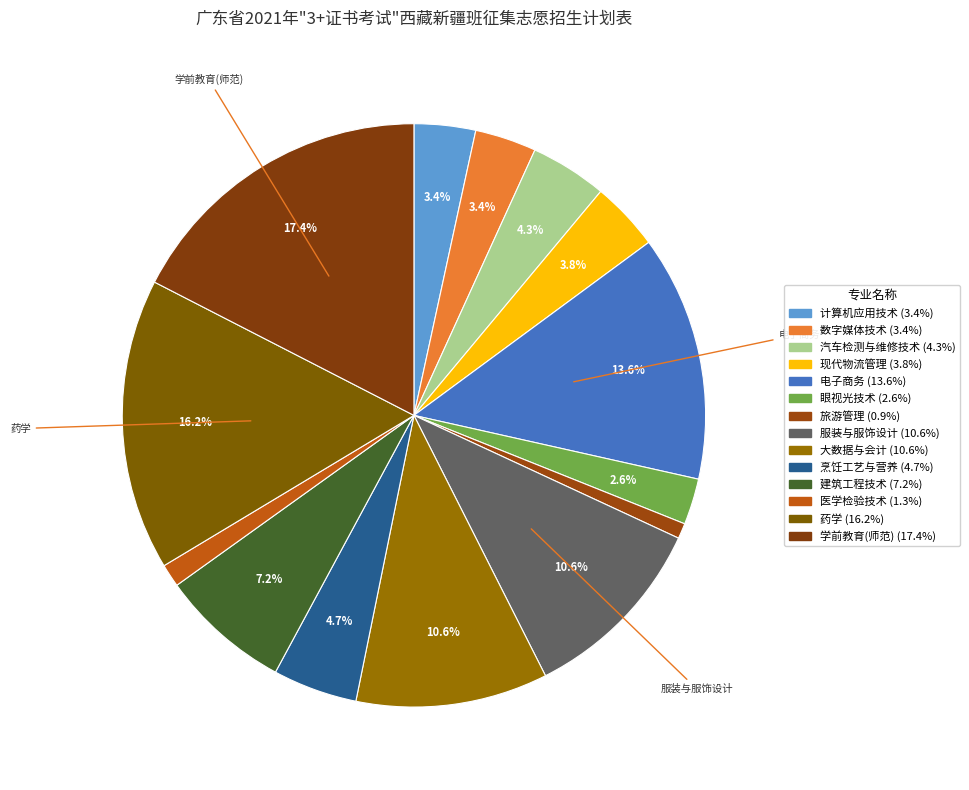

Is it true that 汽车检测与维修技术 is 1% of the pie?

False